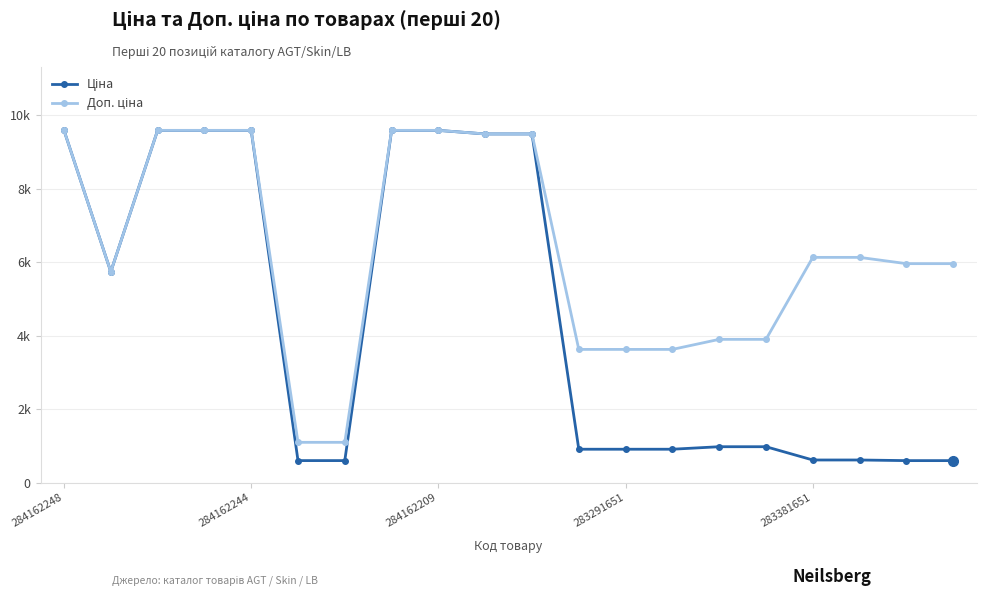

What is the difference between the second highest and minimum values in the Ціна series?

8989.6